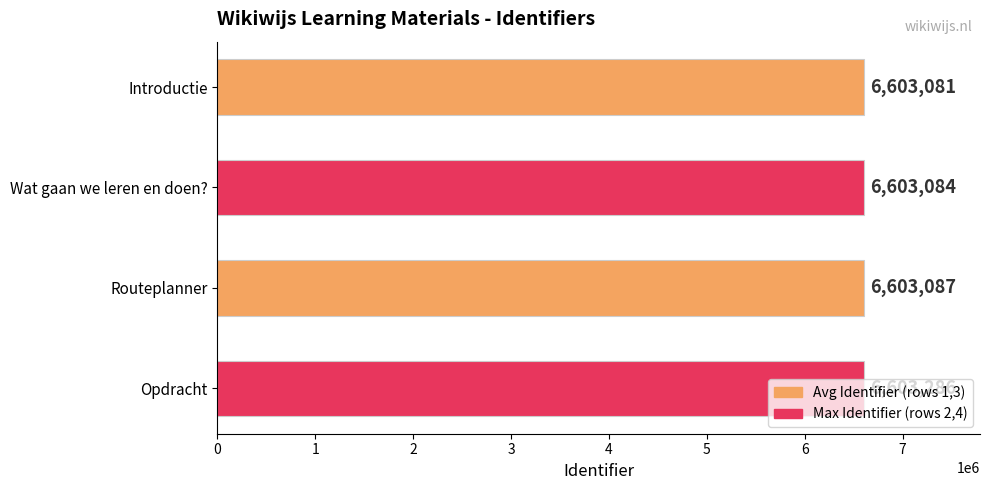

What is the greatest value displayed?

6603286